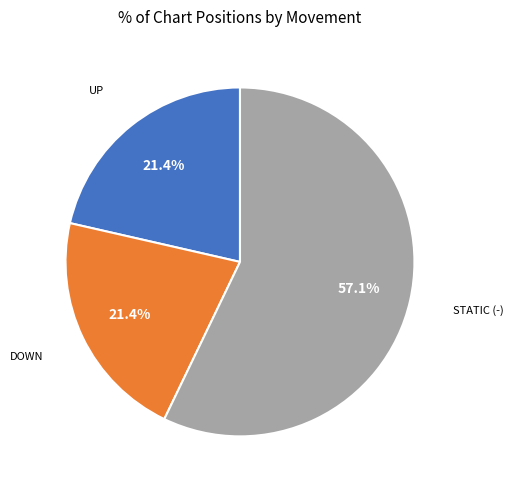

Is there a majority slice in this chart?

Yes